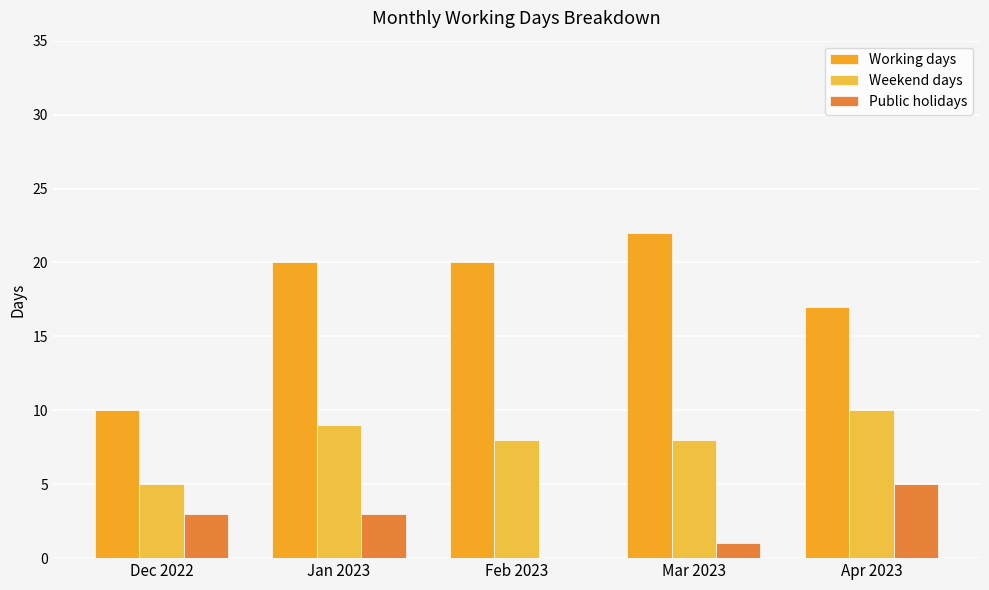

Which series has the largest total across all categories?

Working days